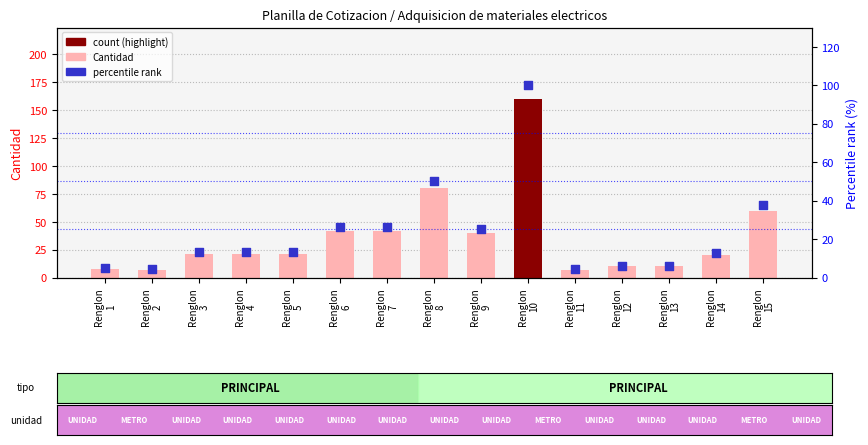

Which series has the largest total across all categories?

Cantidad